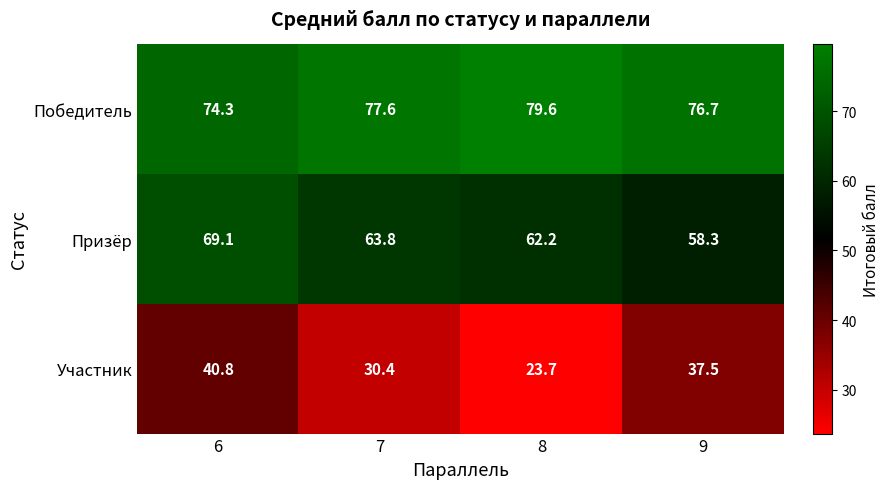

What is the total value across all series at 7?

171.8